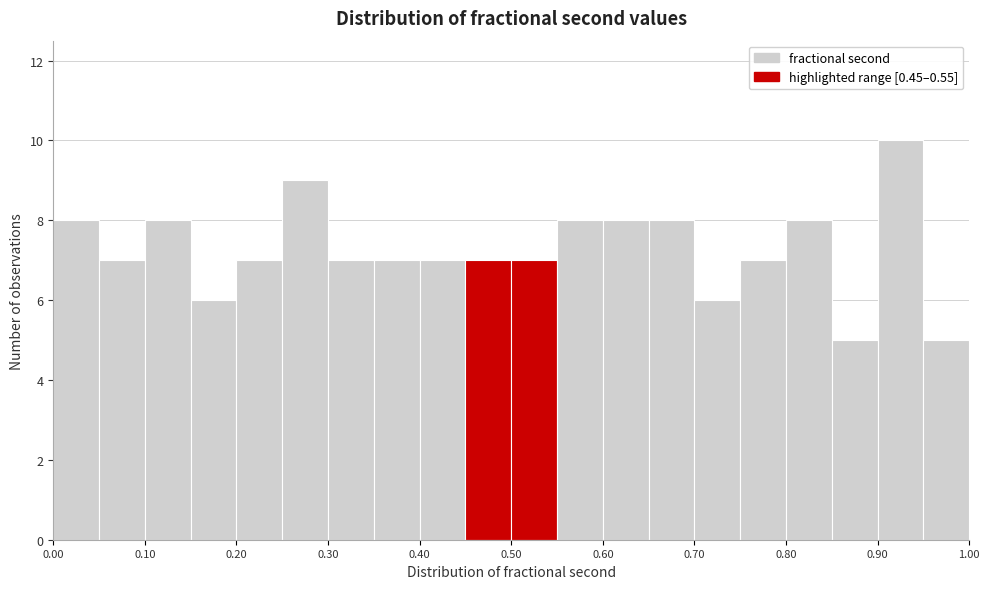

Reading left to right, list every bar in this chart as the range it spans on the x-axis followed by its height. The values are not printed on the chart, so give them approximately, as read against the axis.

0.00 to 0.05: 8
0.05 to 0.10: 7
0.10 to 0.15: 8
0.15 to 0.20: 6
0.20 to 0.25: 7
0.25 to 0.30: 9
0.30 to 0.35: 7
0.35 to 0.40: 7
0.40 to 0.45: 7
0.45 to 0.50: 7
0.50 to 0.55: 7
0.55 to 0.60: 8
0.60 to 0.65: 8
0.65 to 0.70: 8
0.70 to 0.75: 6
0.75 to 0.80: 7
0.80 to 0.85: 8
0.85 to 0.90: 5
0.90 to 0.95: 10
0.95 to 1.00: 5